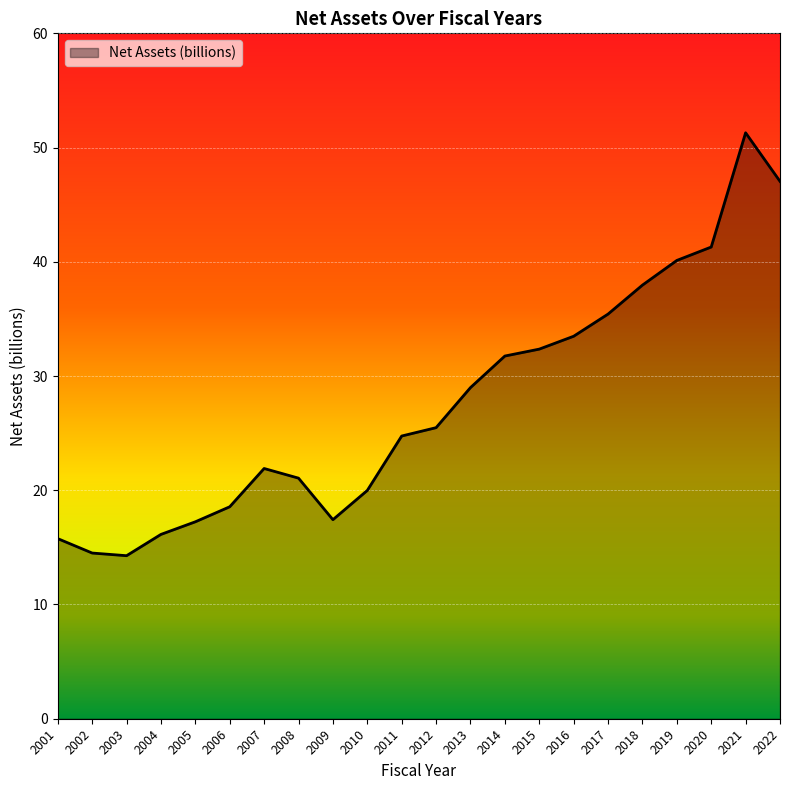

What is the change in value from 2007 to 2016?

+11.6